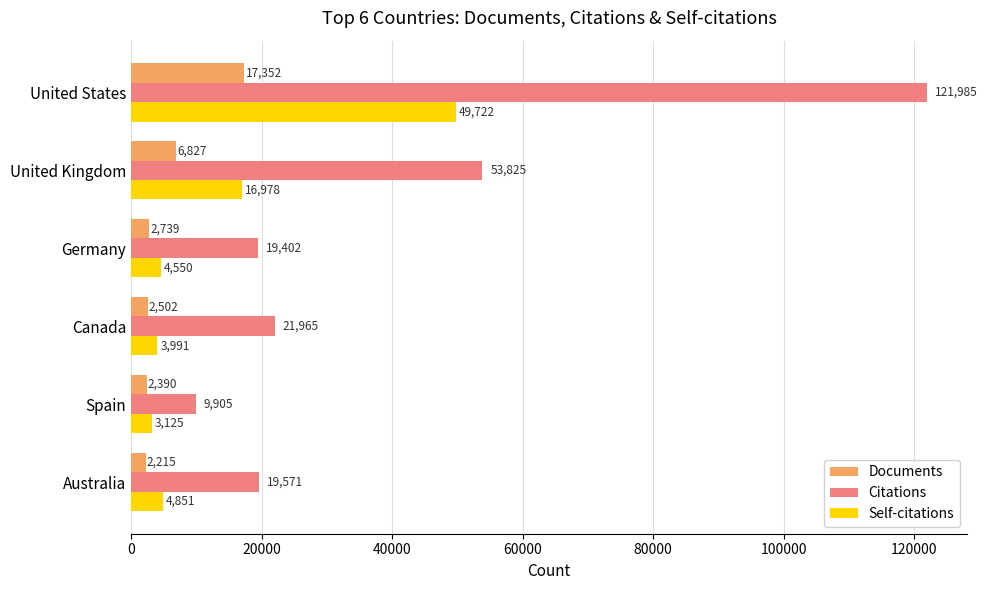

How many categories are shown in the chart?

6